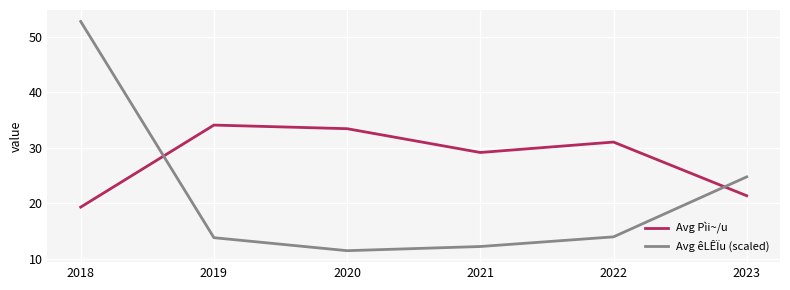

Which label corresponds to the smallest value in the chart?

2020